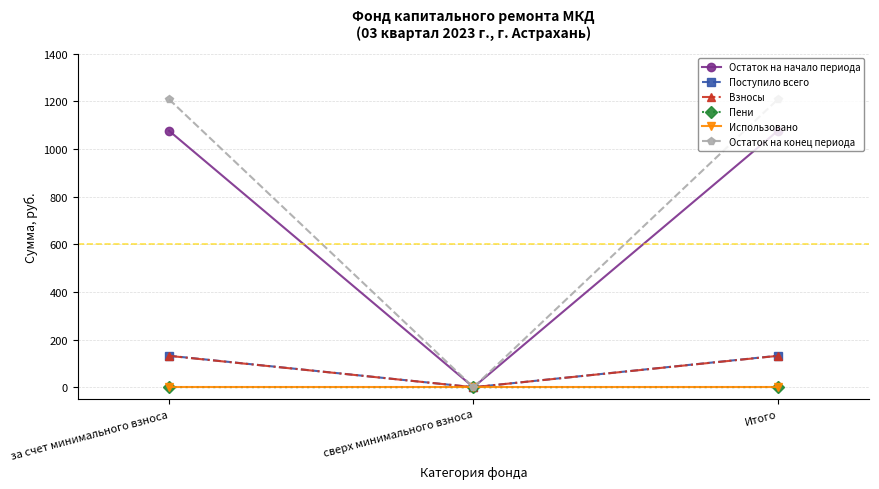

What is the greatest value displayed?

1208.2